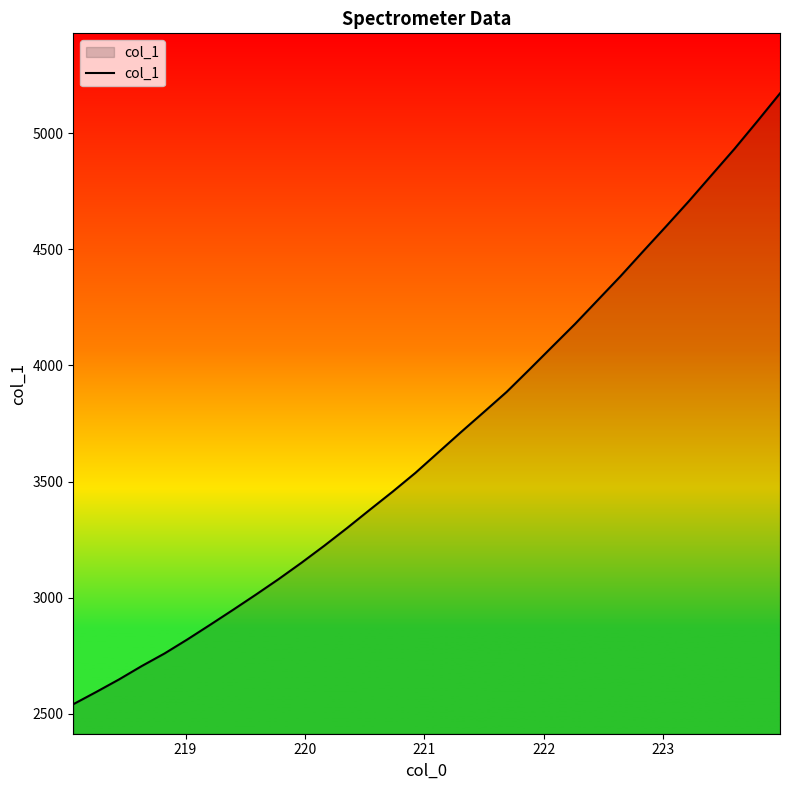

Does the chart have visible grid lines?

No